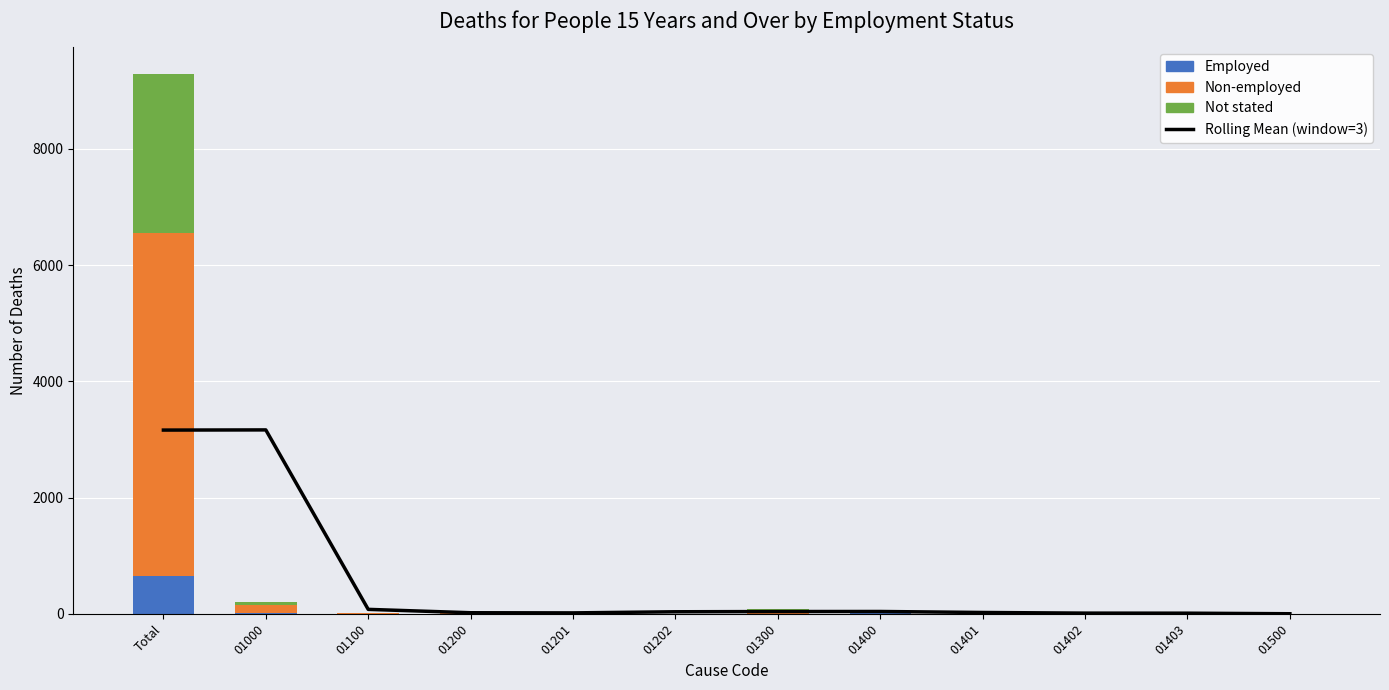

What is the total value across all series at 01401?

26.3